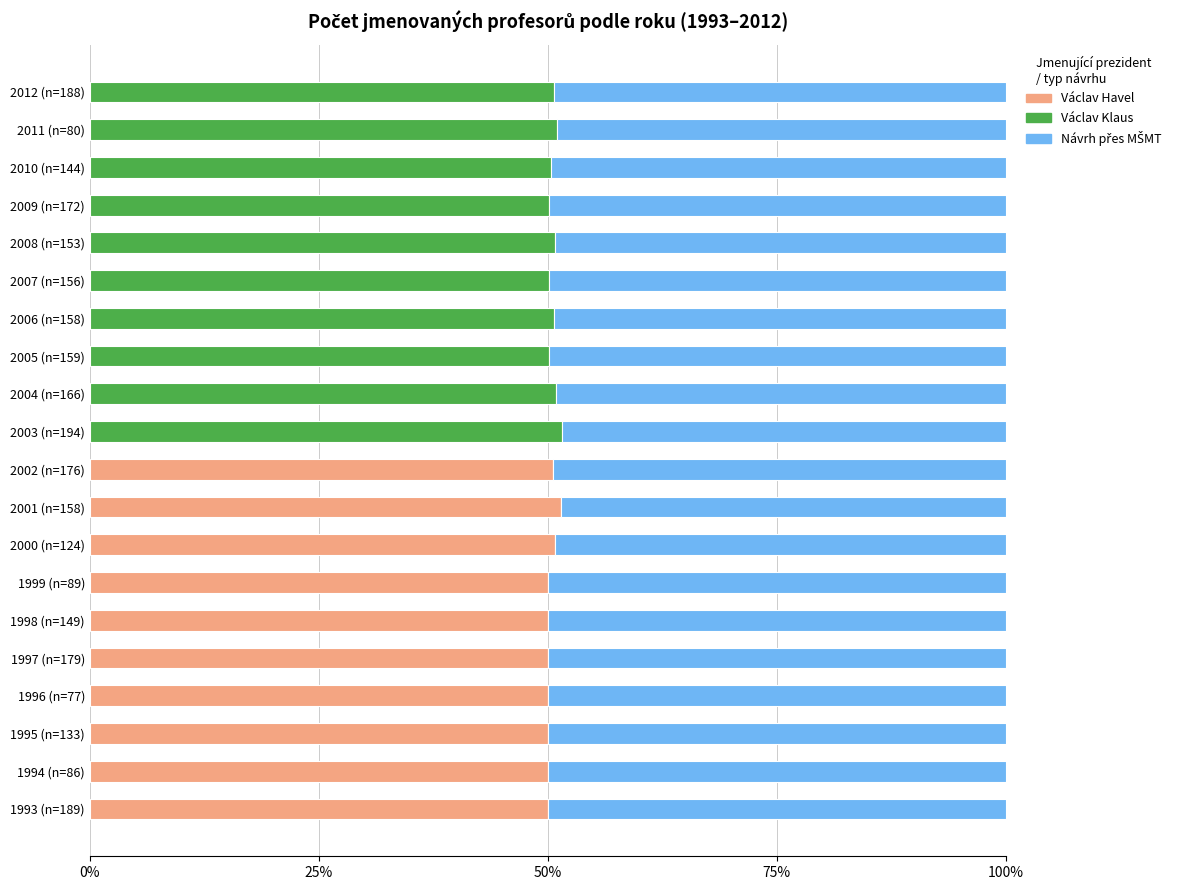

The Václav Havel series shows 15.9 at 2006 (n=158). True or false?

False